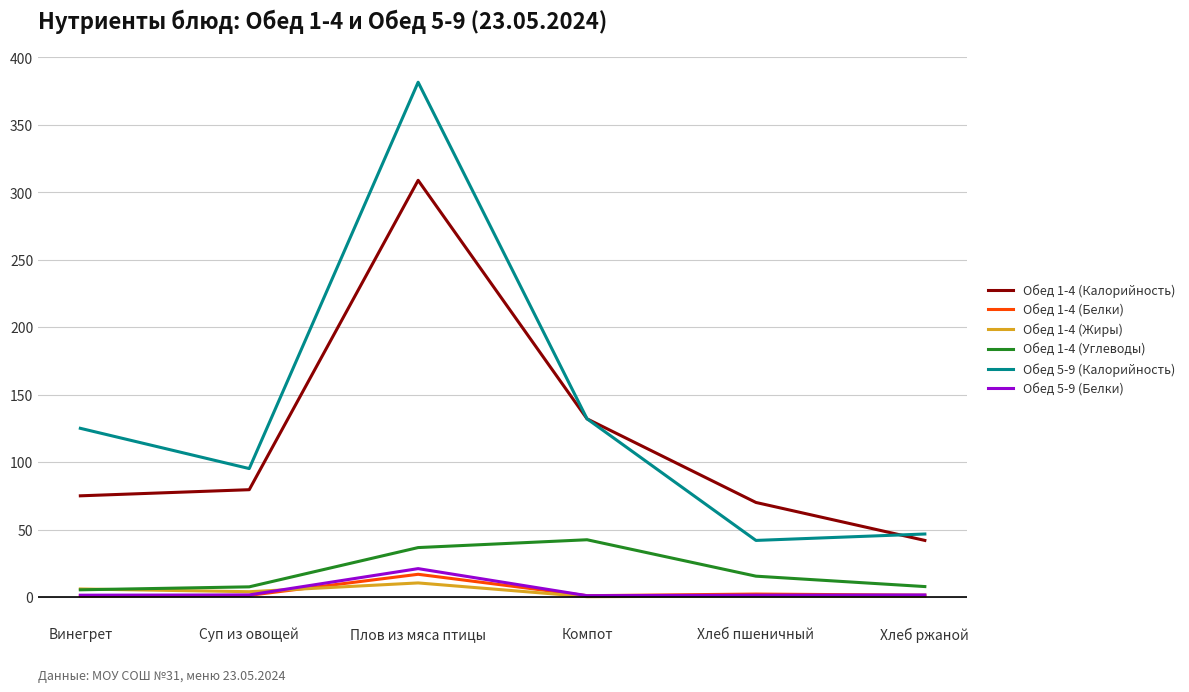

True or false: Обед 1-4 (Углеводы) and Обед 1-4 (Калорийность) intersect in this chart.

False